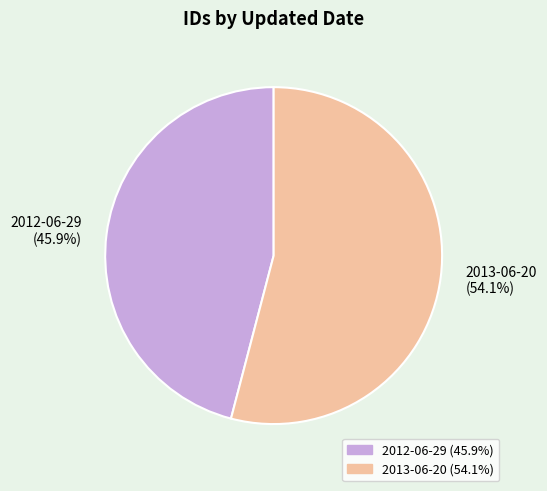

To the nearest percent, what is the difference between the largest and smallest slice percentages?

8%